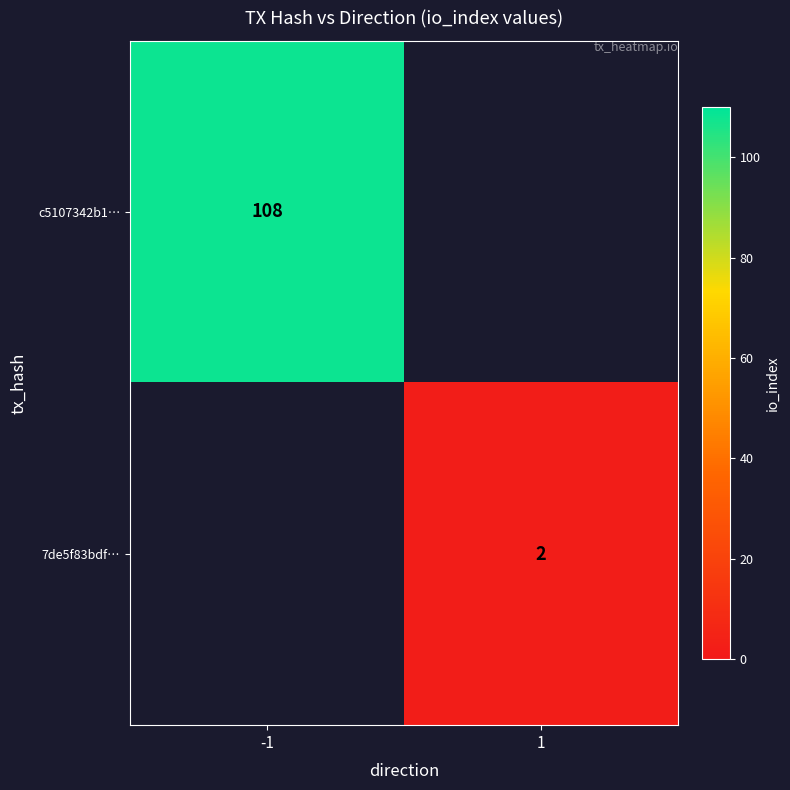

Is the value of 7de5f83bdf… at 1 greater than the value of c5107342b1… at -1?

No